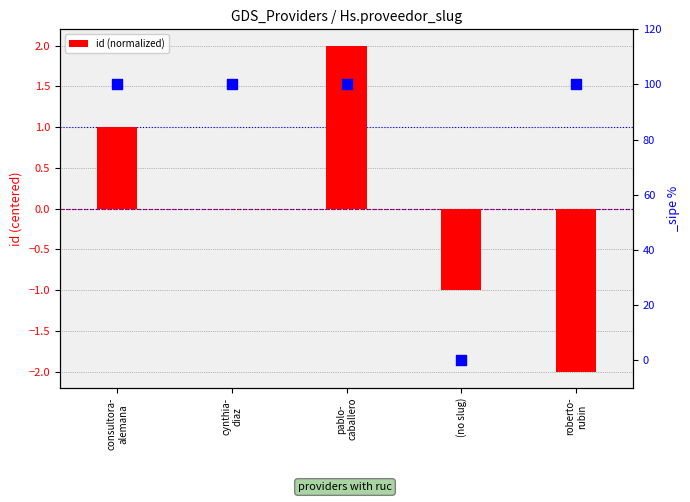

Between cynthia-
diaz and roberto-
rubin, which is larger?

cynthia-
diaz